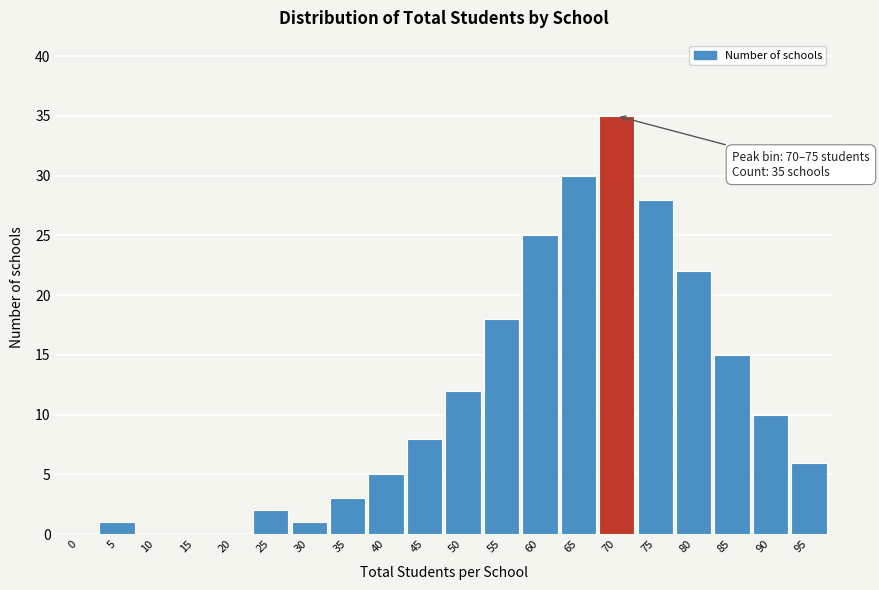

Reading right to left, list all the values displayed in this chart.

95=6	90=10	85=15	80=22	75=28	70=35	65=30	60=25	55=18	50=12	45=8	40=5	35=3	30=1	25=2	20=0	15=0	10=0	5=1	0=0